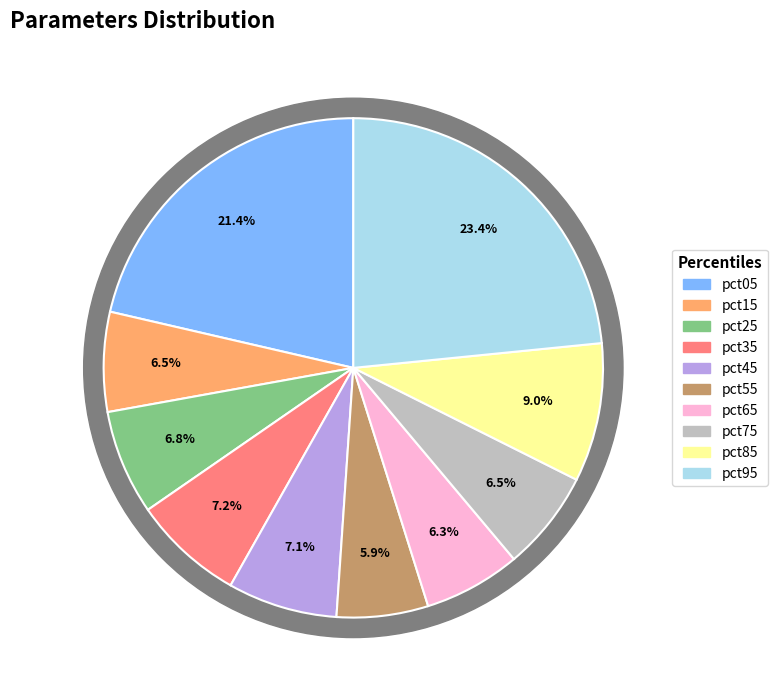

To the nearest percent, what is the difference between the largest and smallest slice percentages?

17%